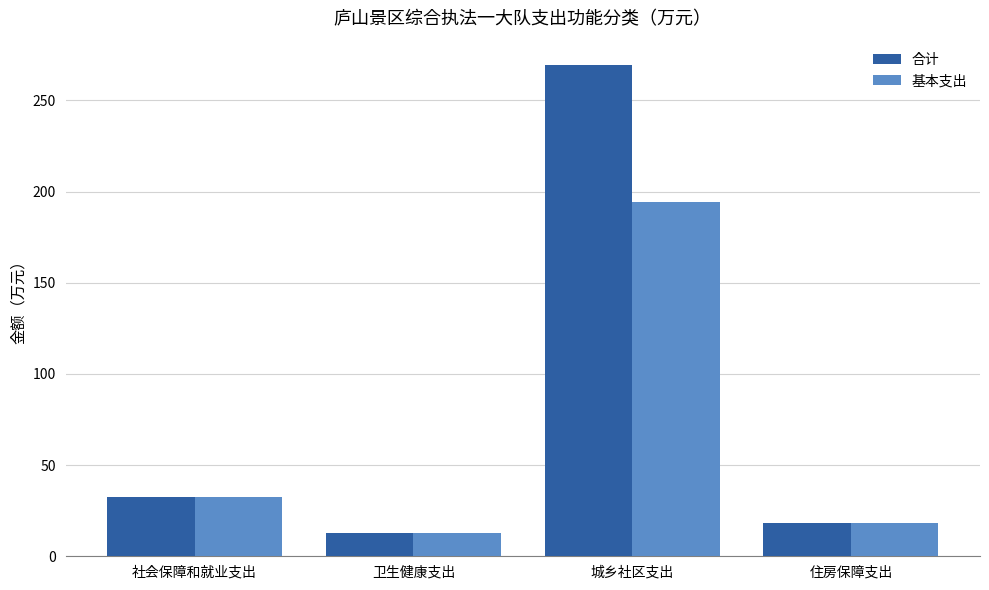

What is the sum of the 基本支出 values at 卫生健康支出 and 城乡社区支出?

207.1